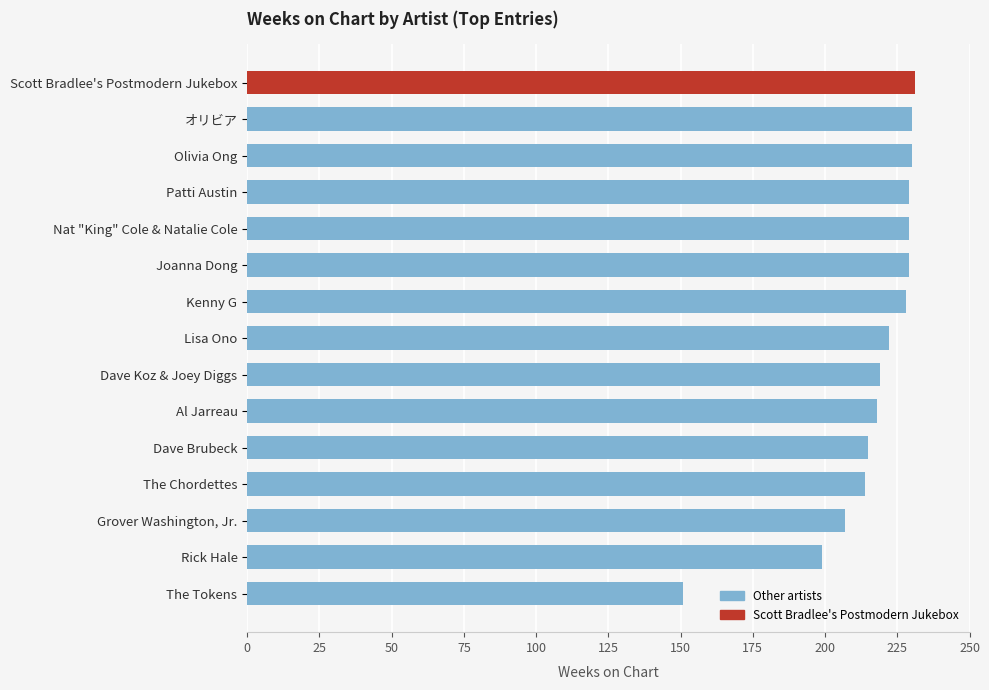

At which category does the chart reach its minimum across all series?

The Tokens